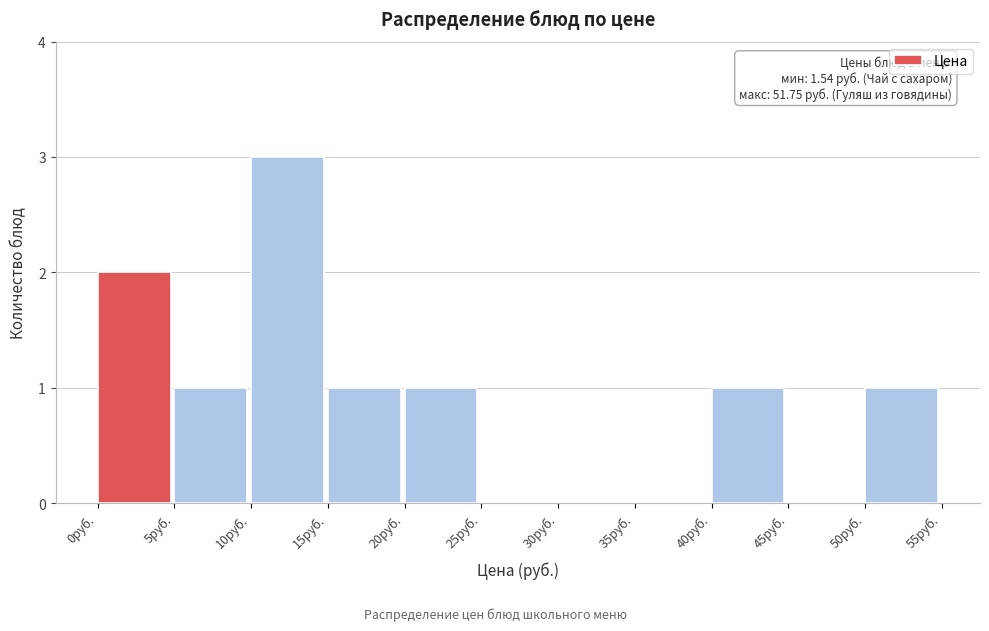

Over which range of the x-axis is the bar tallest?

10 to 15